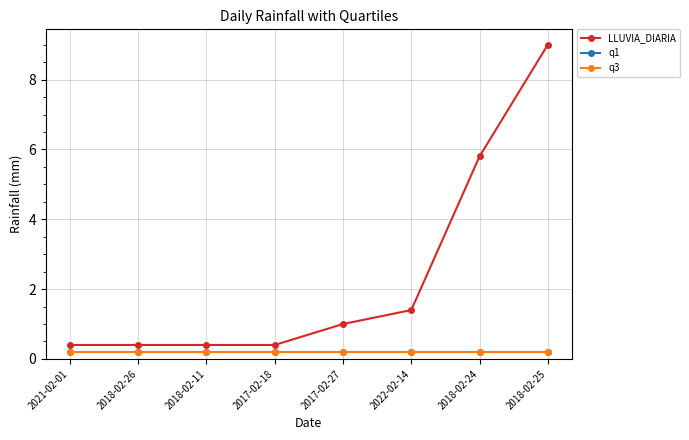

Reading left to right, what are all the values shown in this chart?

LLUVIA_DIARIA: 0.4	0.4	0.4	0.4	1.0	1.4	5.8	9.0
q1: 0.2	0.2	0.2	0.2	0.2	0.2	0.2	0.2
q3: 0.2	0.2	0.2	0.2	0.2	0.2	0.2	0.2